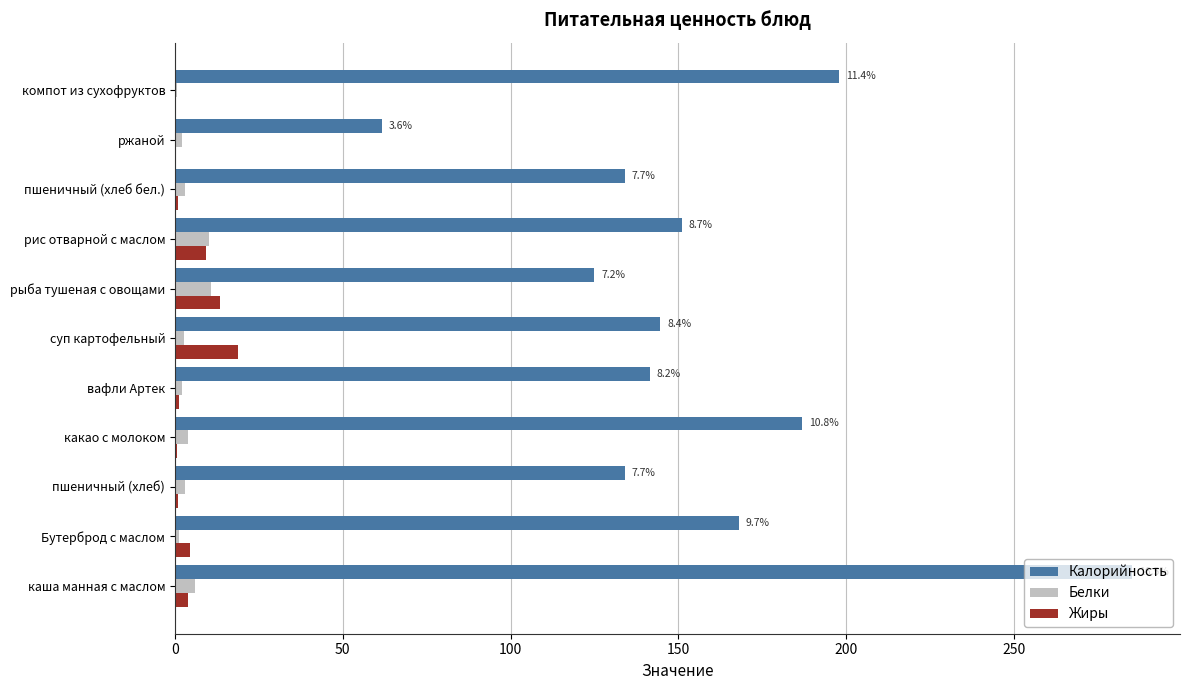

Is the value of Жиры at компот из сухофруктов greater than the value of Белки at каша манная с маслом?

No